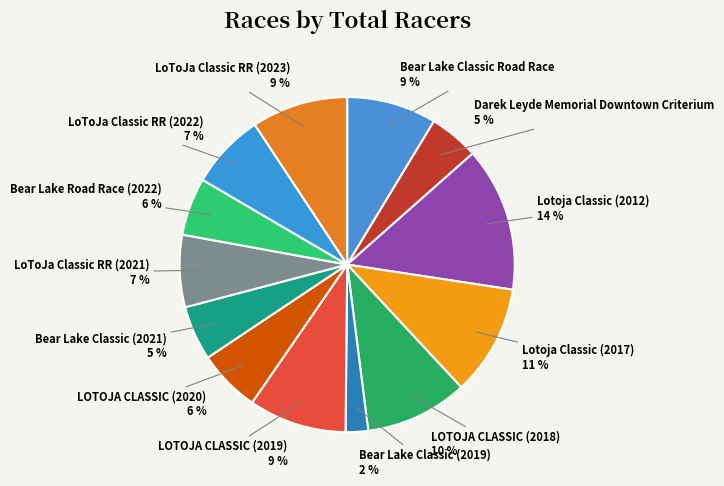

To the nearest percent, what is the average slice percentage?

8%